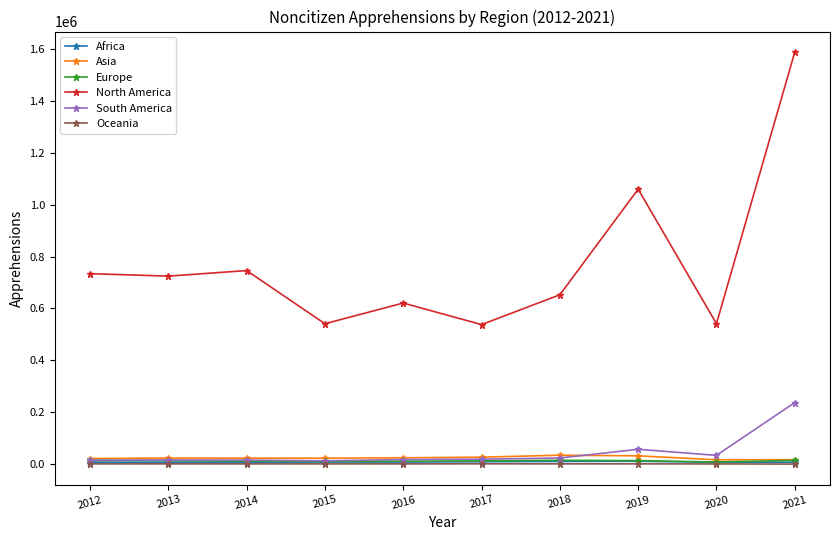

How many interior local peaks does the North America series have?

3